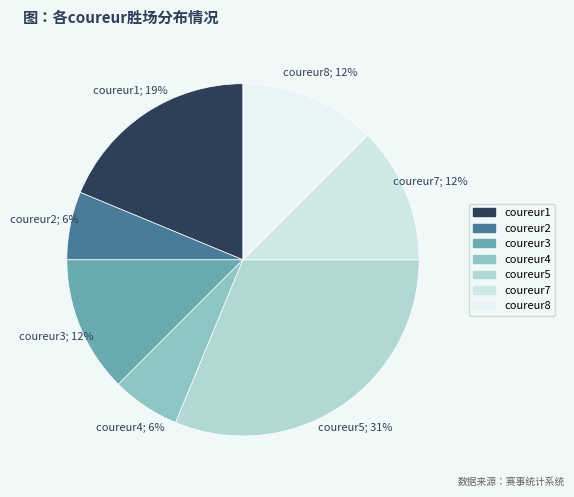

Is coureur2 the majority of the pie?

No